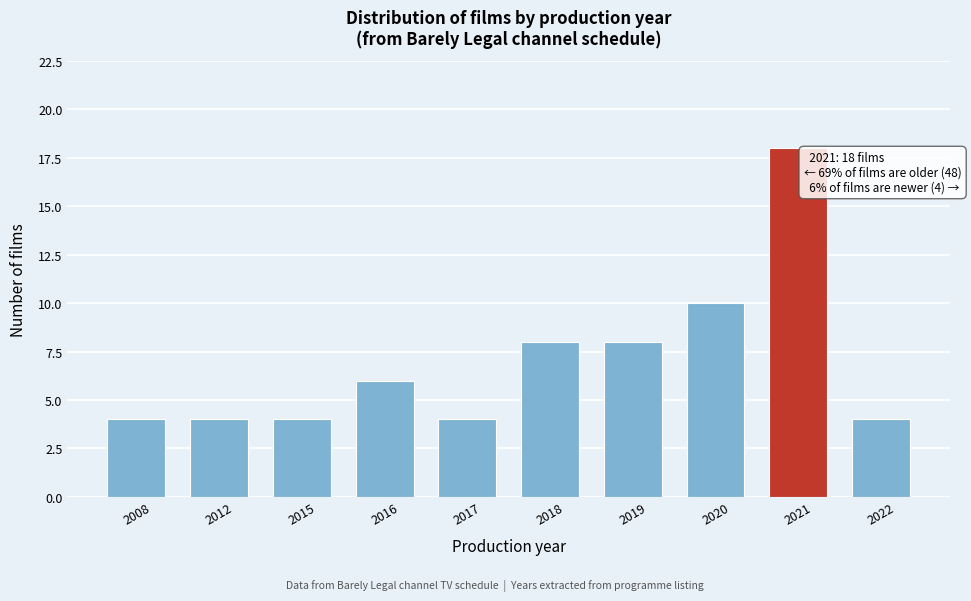

Reading left to right, extract all data points from this chart.

2008=4	2012=4	2015=4	2016=6	2017=4	2018=8	2019=8	2020=10	2021=18	2022=4